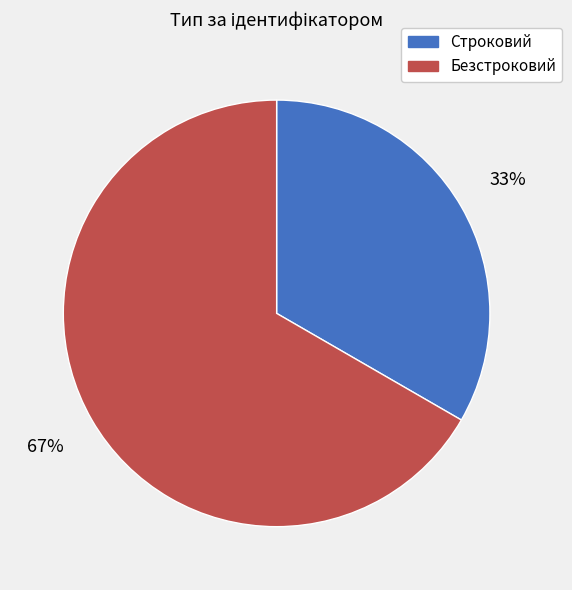

To the nearest percent, what is the average slice percentage?

50%